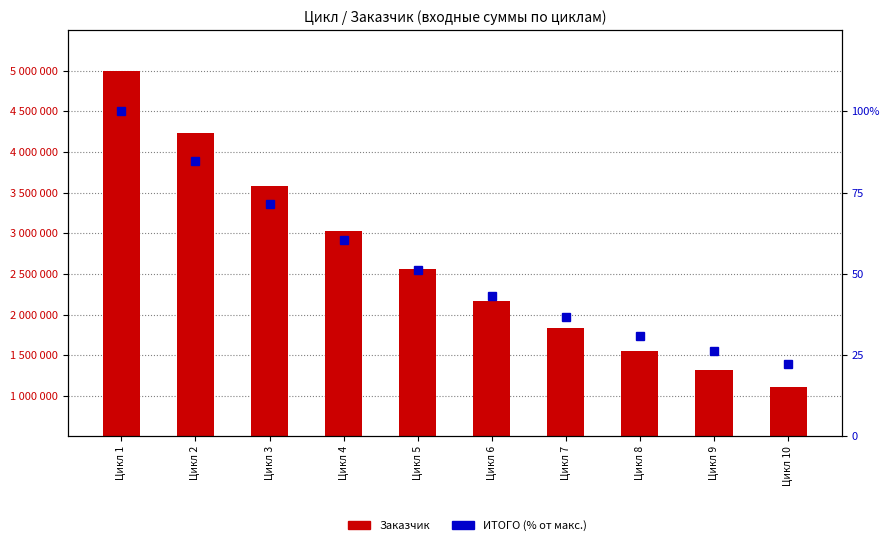

How many categories are shown in the chart?

10